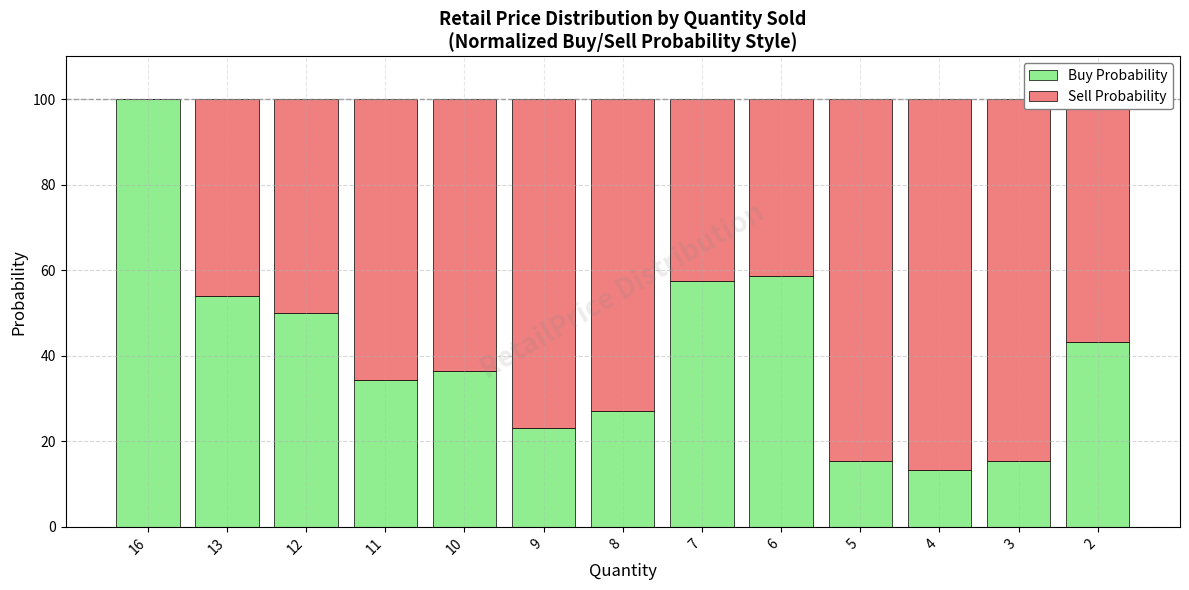

What is the sum of all Buy Probability values?

528.6